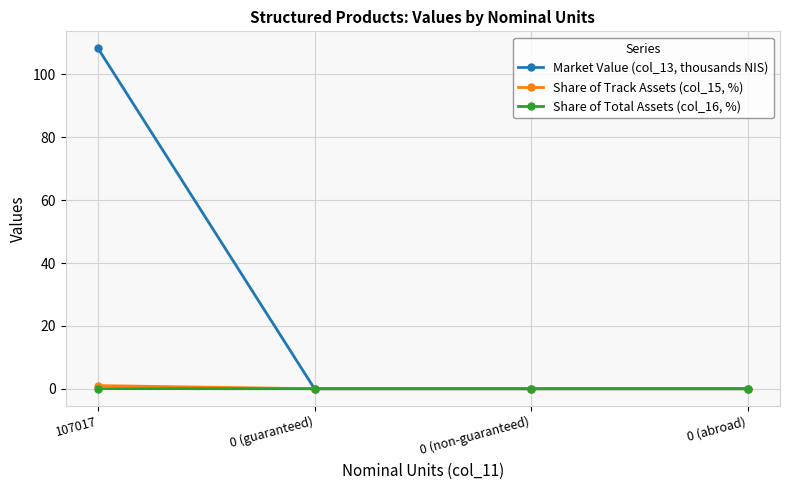

Count the number of categories in the chart.

4